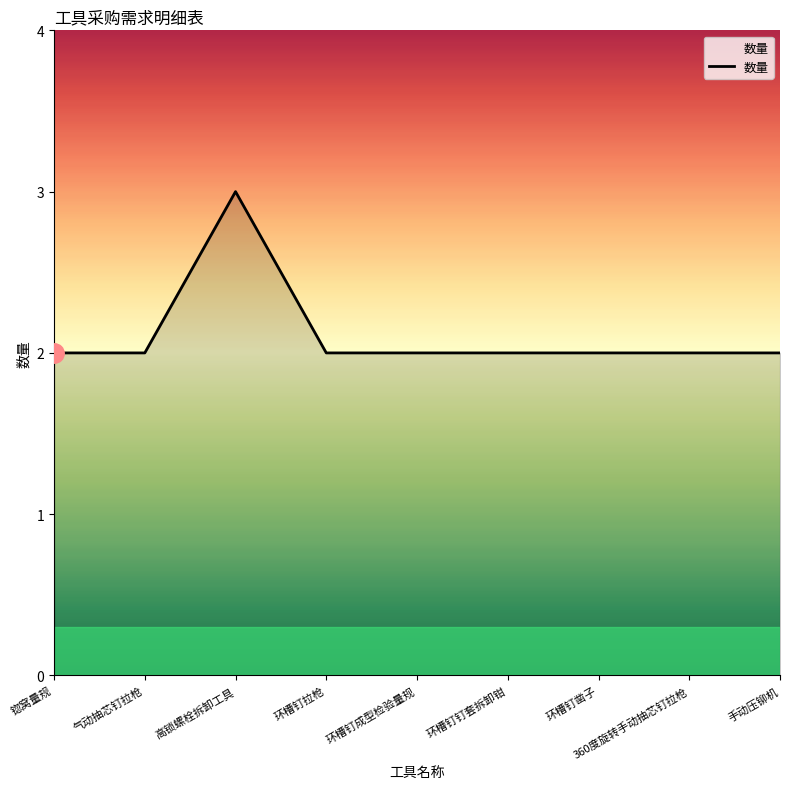

What is the difference between the maximum and minimum values?

1